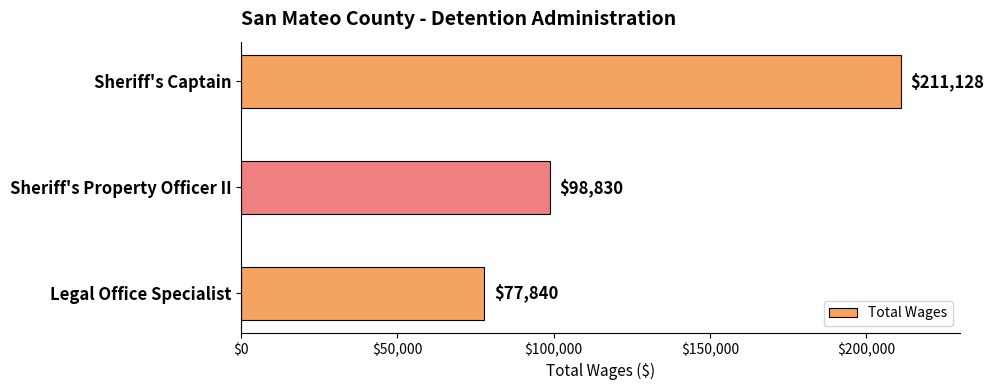

Rank the categories by value from lowest to highest.

Legal Office Specialist, Sheriff's Property Officer II, Sheriff's Captain